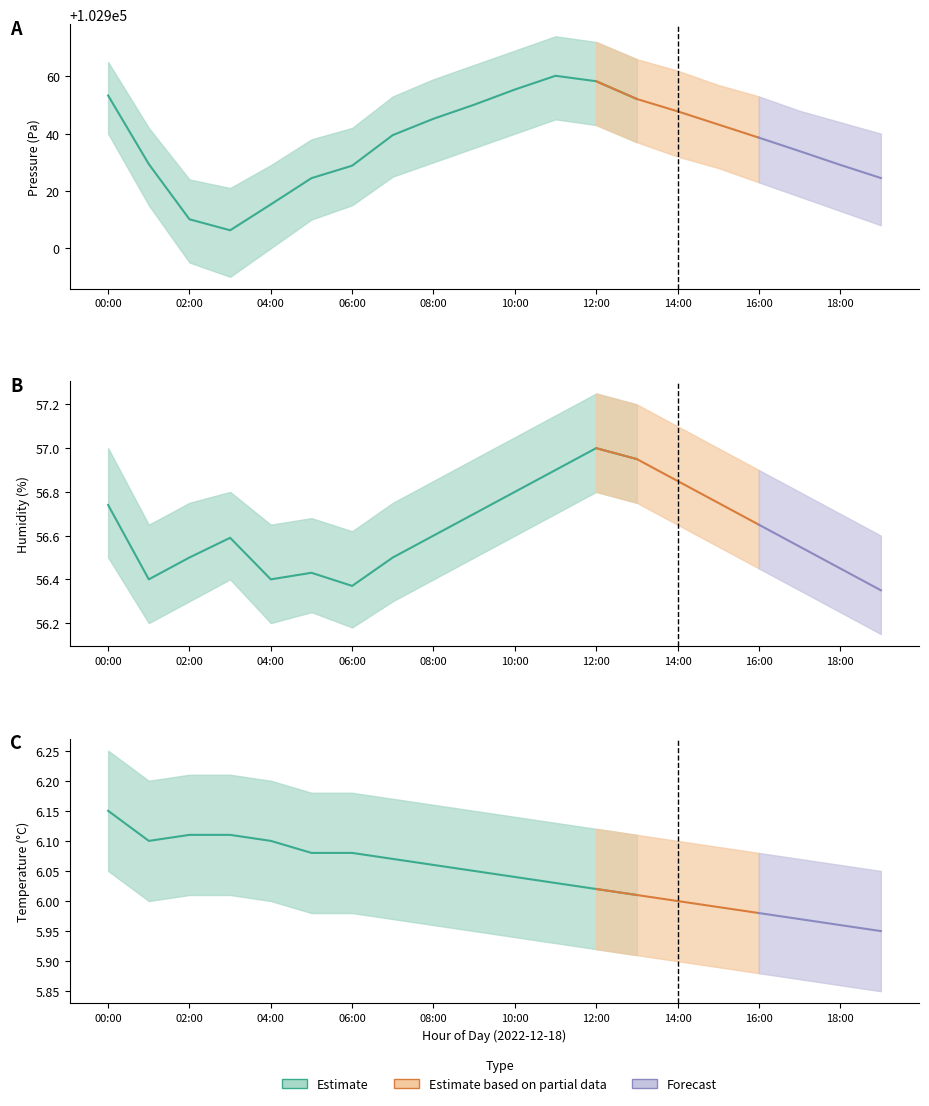

True or false: humidity and temperature intersect in this chart.

False